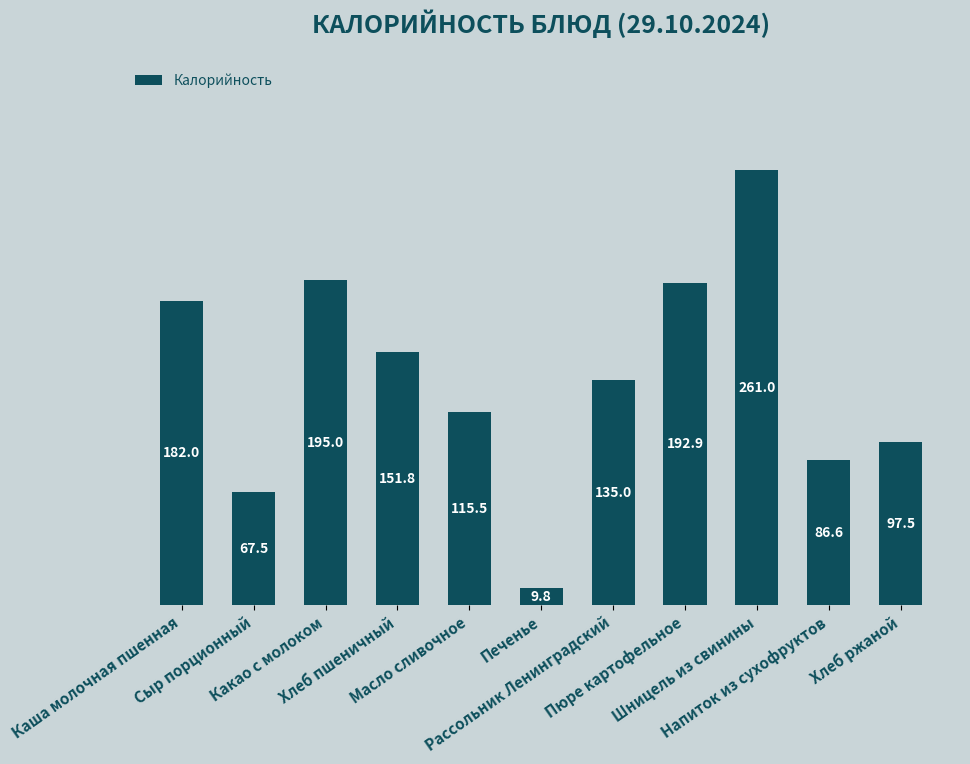

What is the sum of the values at Печенье and Масло сливочное?

125.3